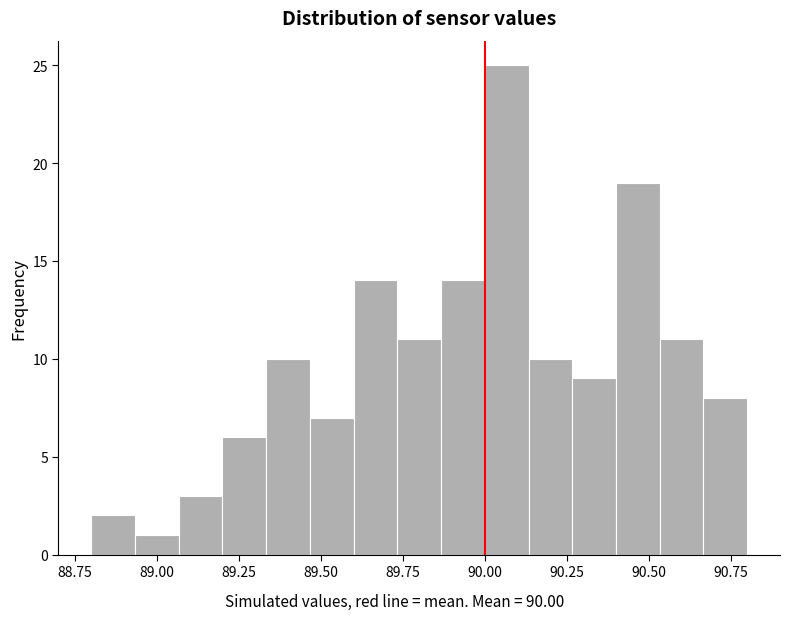

Read against the x-axis, roughly where is the centre of the tallest bar?

90.05